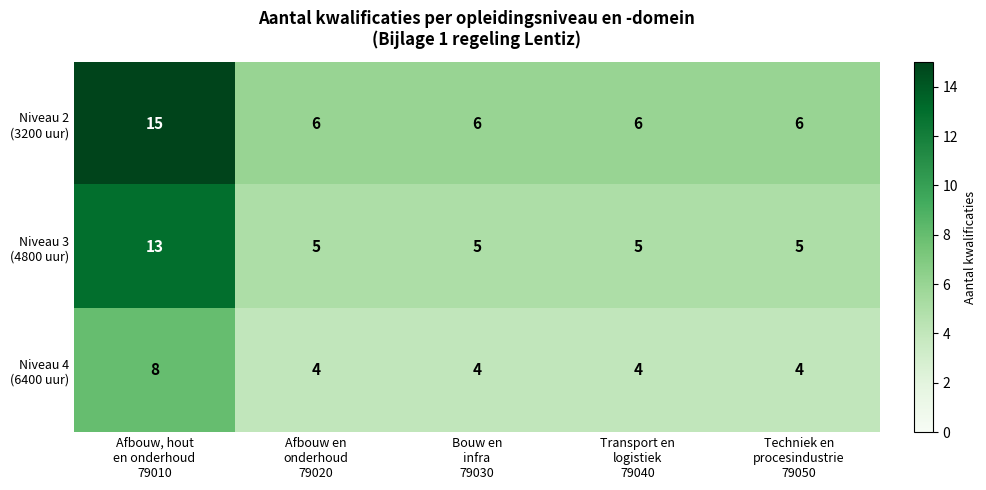

What is the greatest value displayed?

15